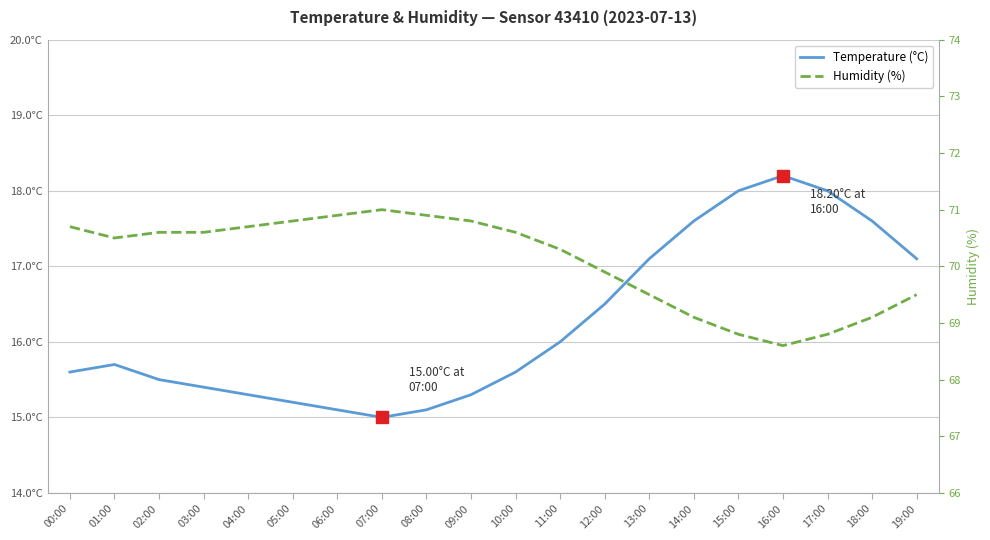

Rank the categories by Humidity (%) value from highest to lowest.

07:00, 06:00, 08:00, 05:00, 09:00, 00:00, 04:00, 02:00, 03:00, 10:00, 01:00, 11:00, 12:00, 13:00, 19:00, 14:00, 18:00, 15:00, 17:00, 16:00